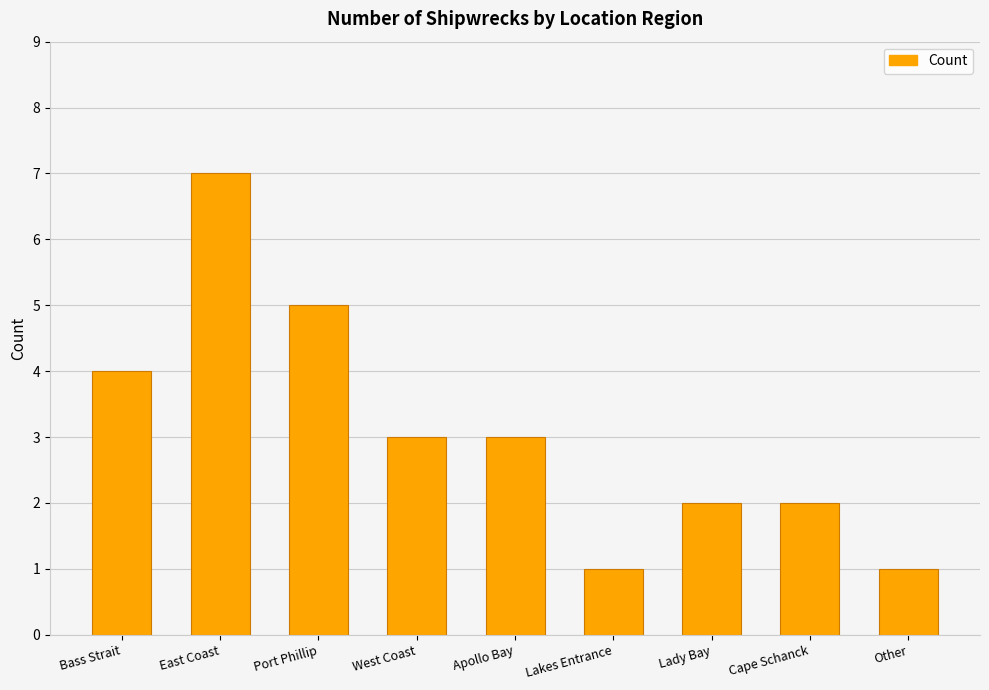

Which label corresponds to the largest value in the chart?

East Coast